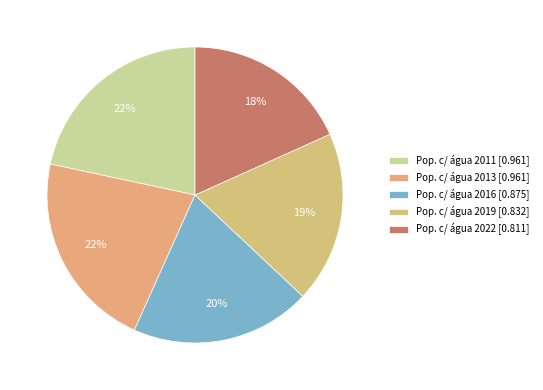

Does any single category account for the majority?

No